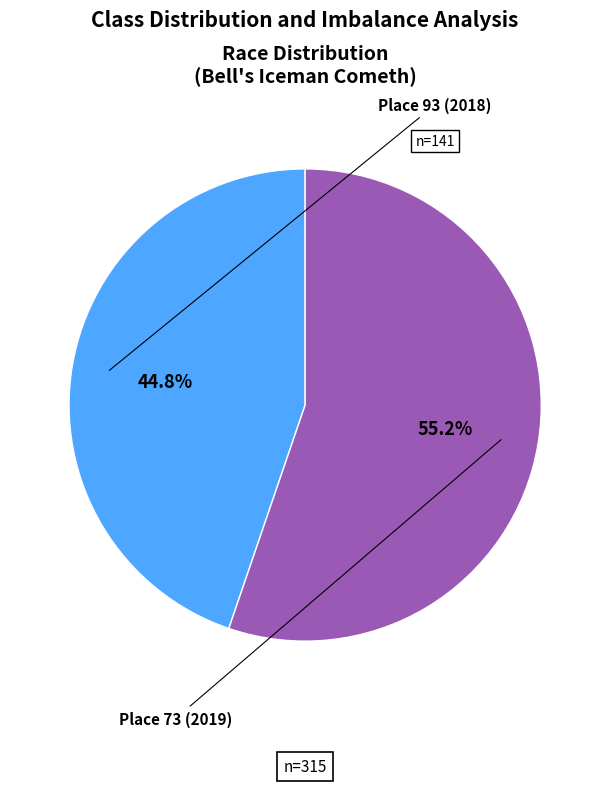

How many slices are in this pie chart?

2